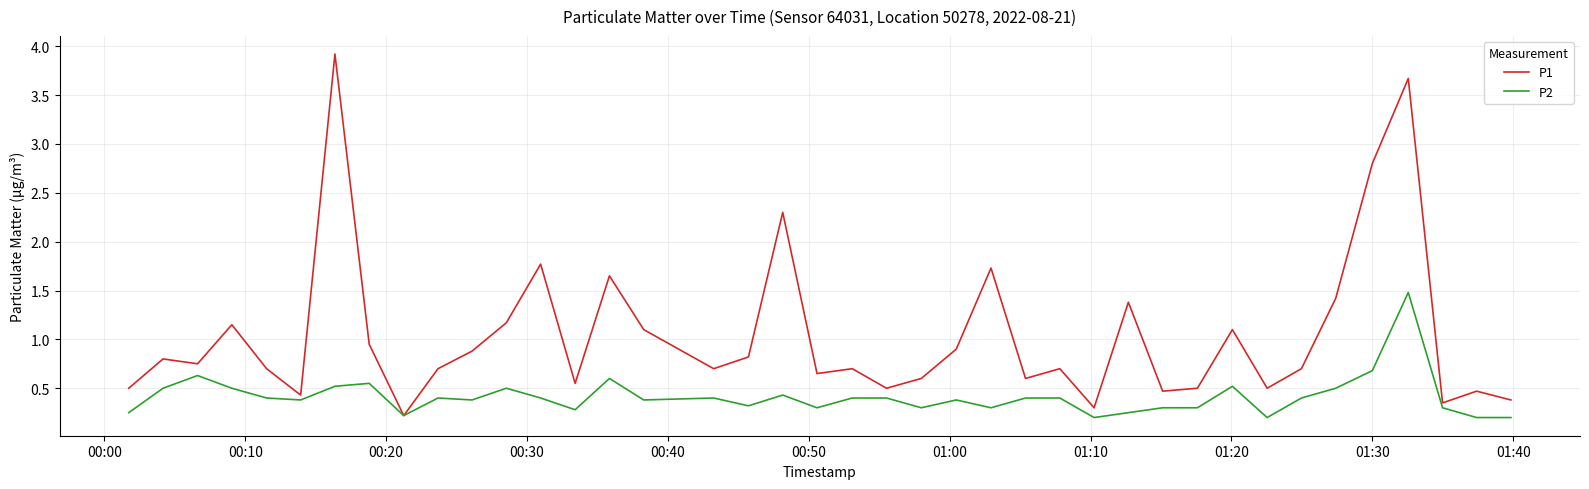

Rank the series by their average value, from highest to lowest.

P1, P2